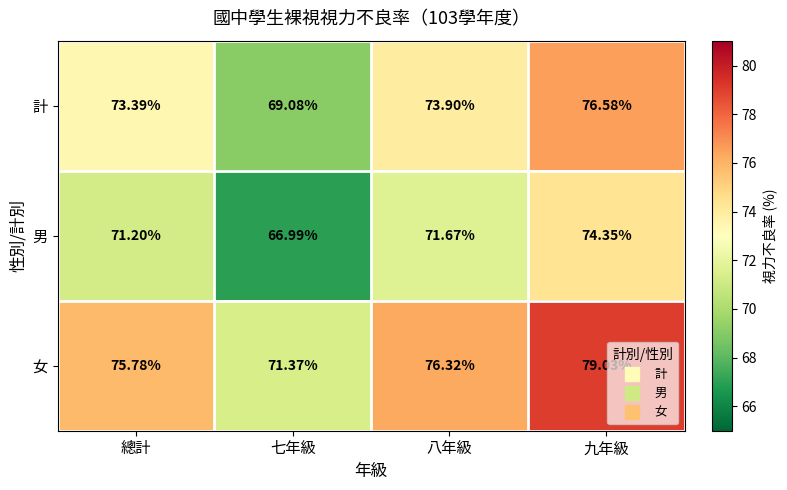

What is the total value across all series at 八年級?

221.9